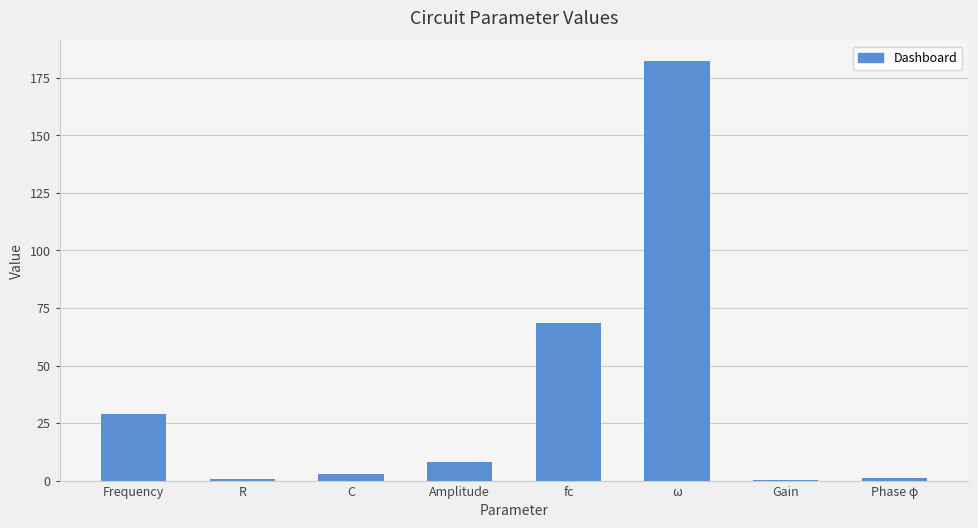

At which label is the value closest to 91?

fc